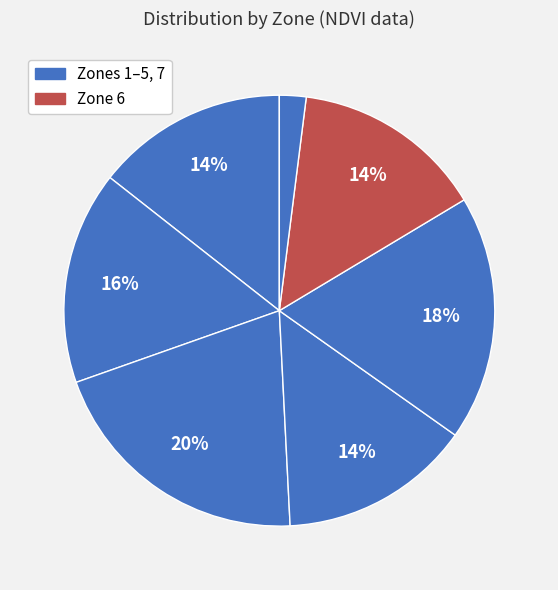

How many segments does this pie chart have?

7